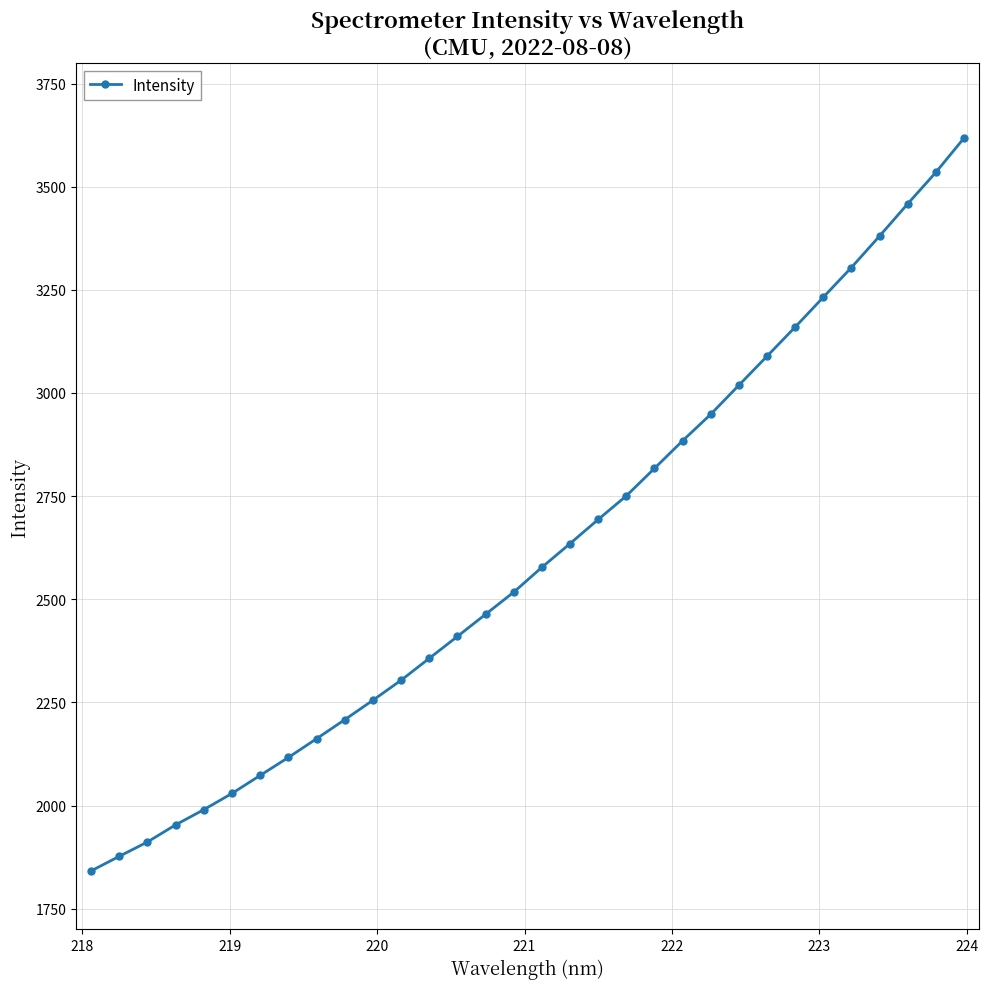

What is the minimum value shown in the chart?

1841.5